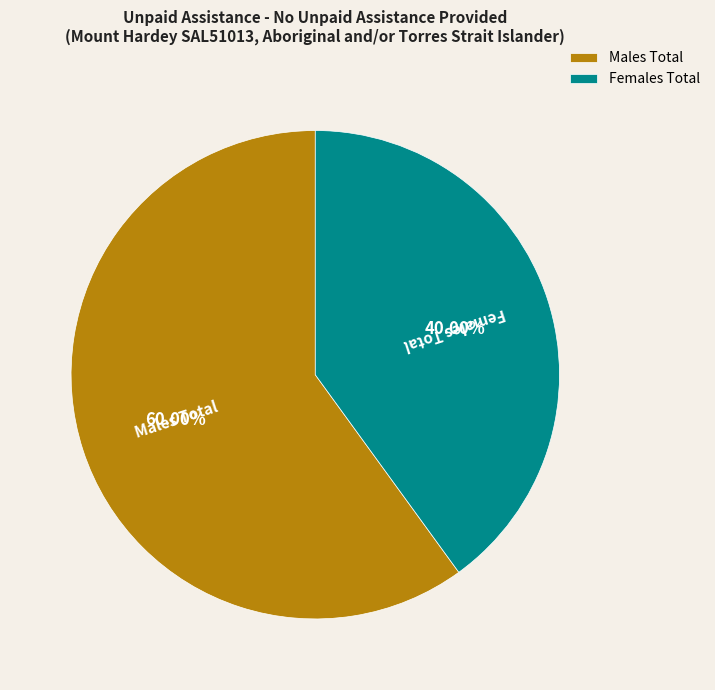

Which category has the biggest portion of the pie?

Males Total